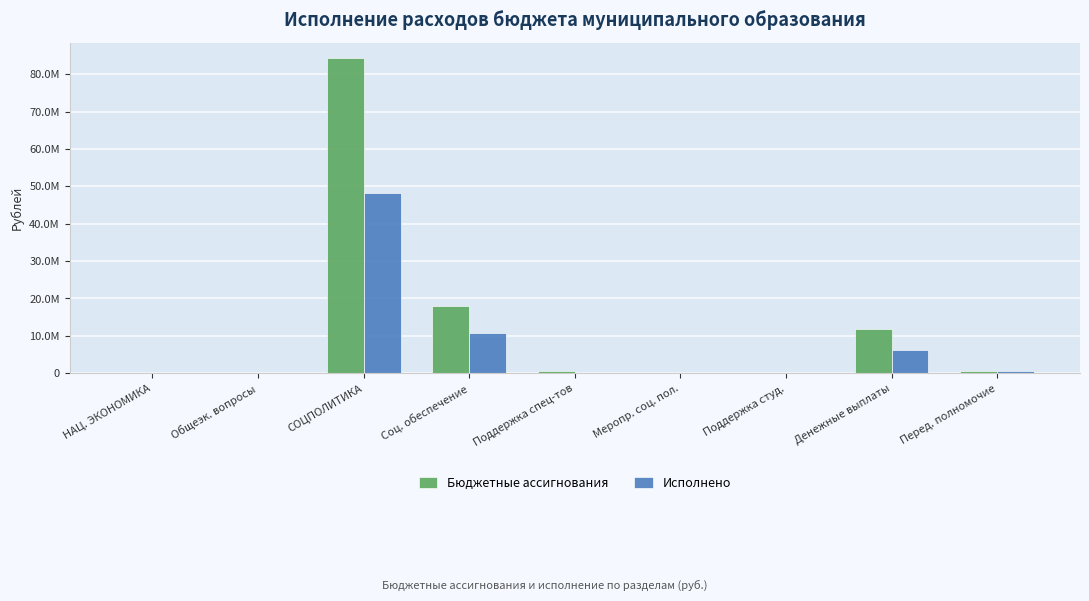

Are the bars grouped side by side (vs. stacked)?

Yes